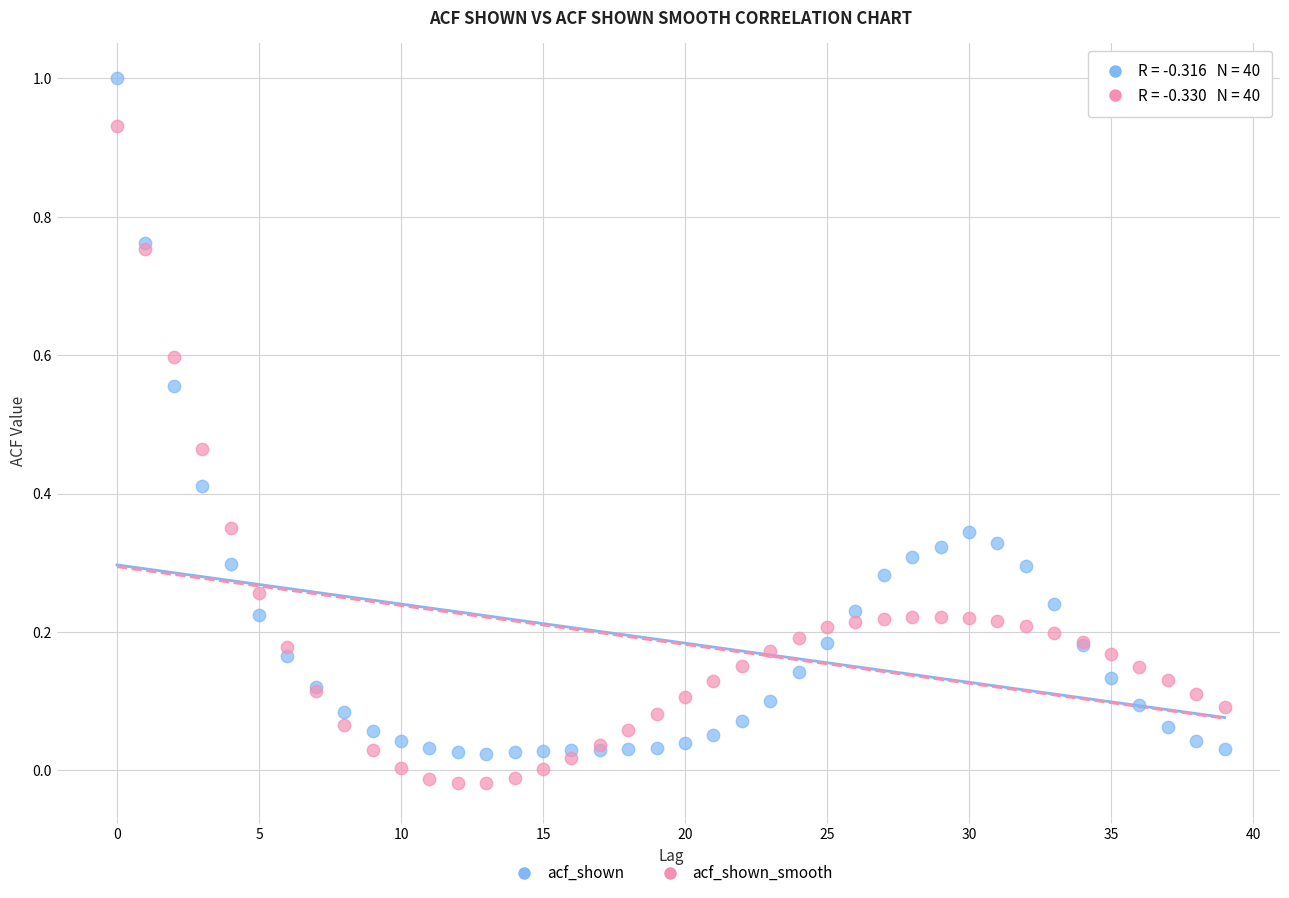

Which series contains the highest Y value?

acf_shown